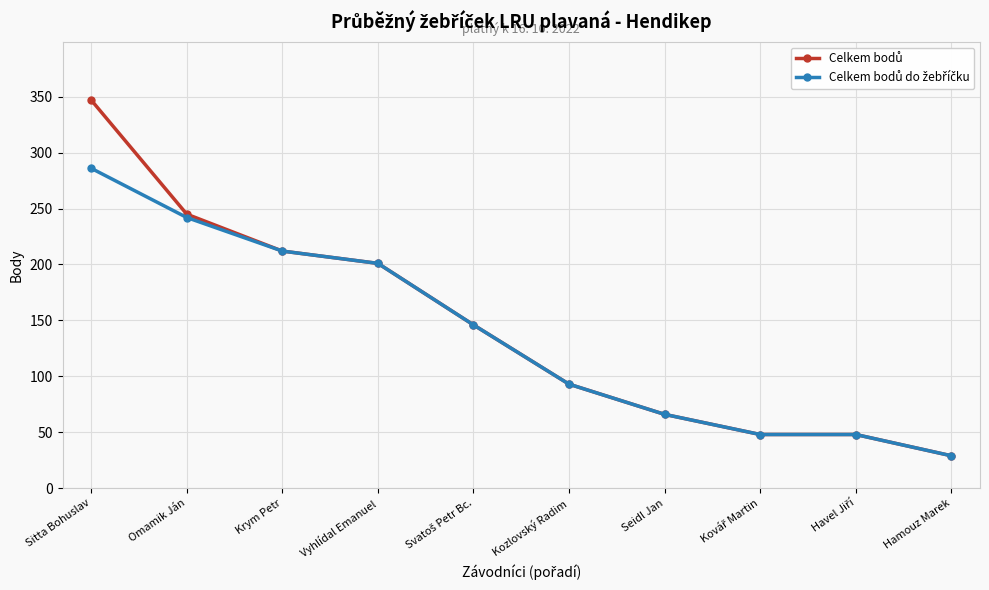

Is this an area chart (filled region under the line)?

No